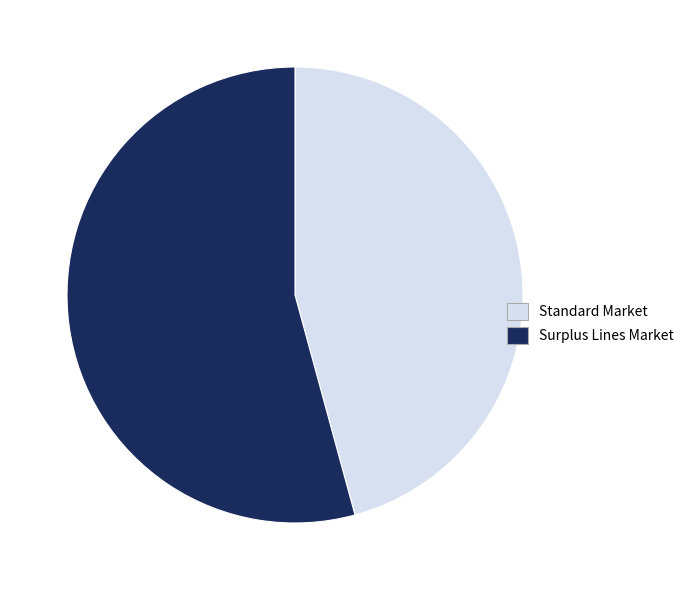

How many segments does this pie chart have?

2